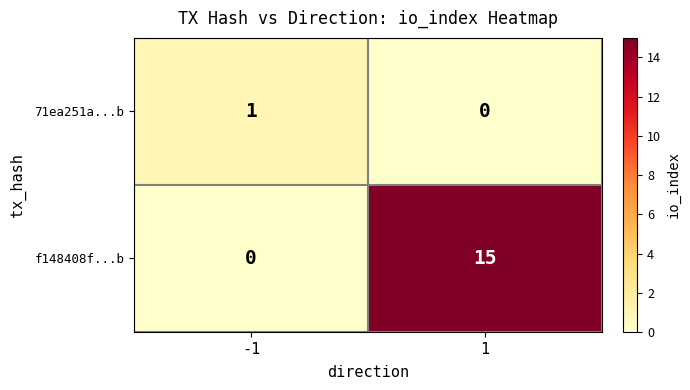

Reading left to right, what are all the values shown in this chart?

71ea251a...b: -1=1	1=0
f148408f...b: -1=0	1=15